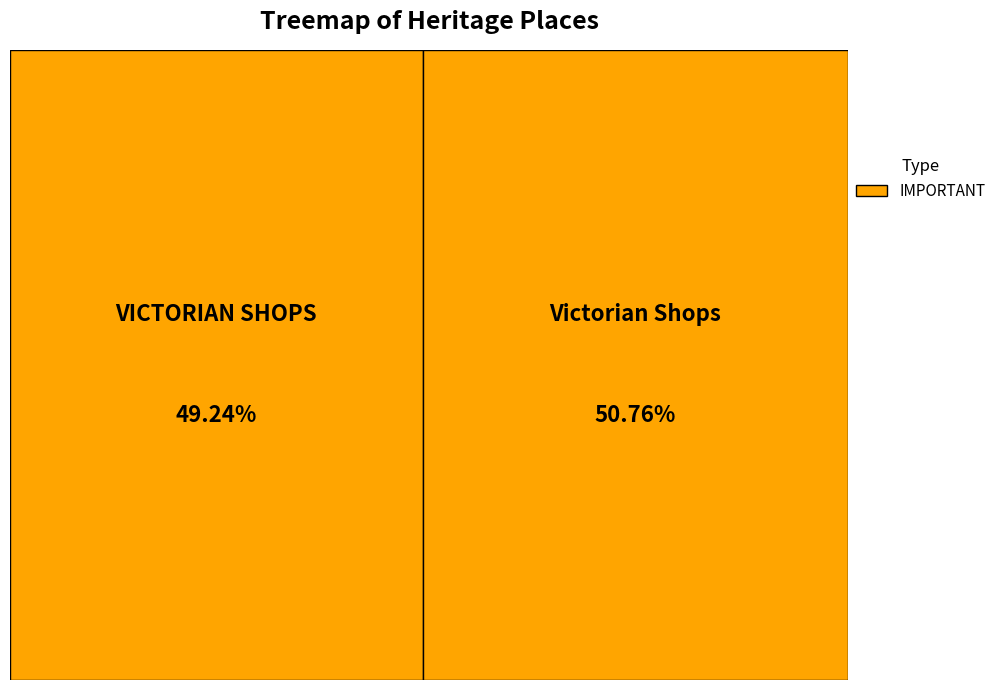

What percentage is the Victorian Shops slice, to the nearest percent?

51%